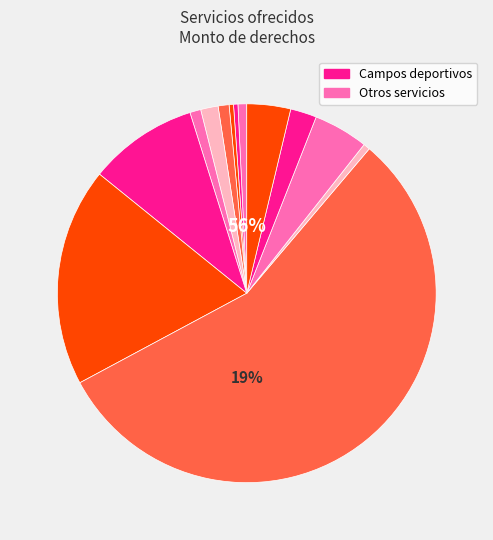

Is it true that cancha frontenis is 1% of the pie?

True